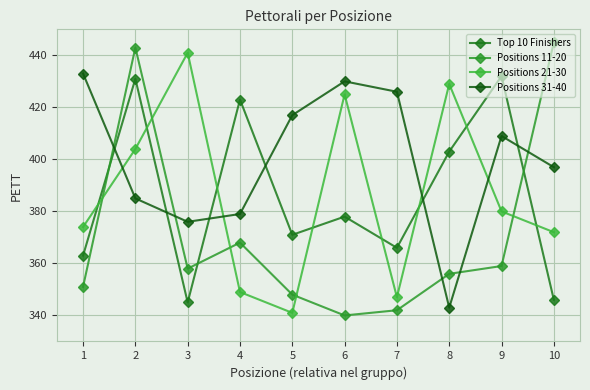

How many intersections are there between Positions 11-20 and Top 10 Finishers?

3